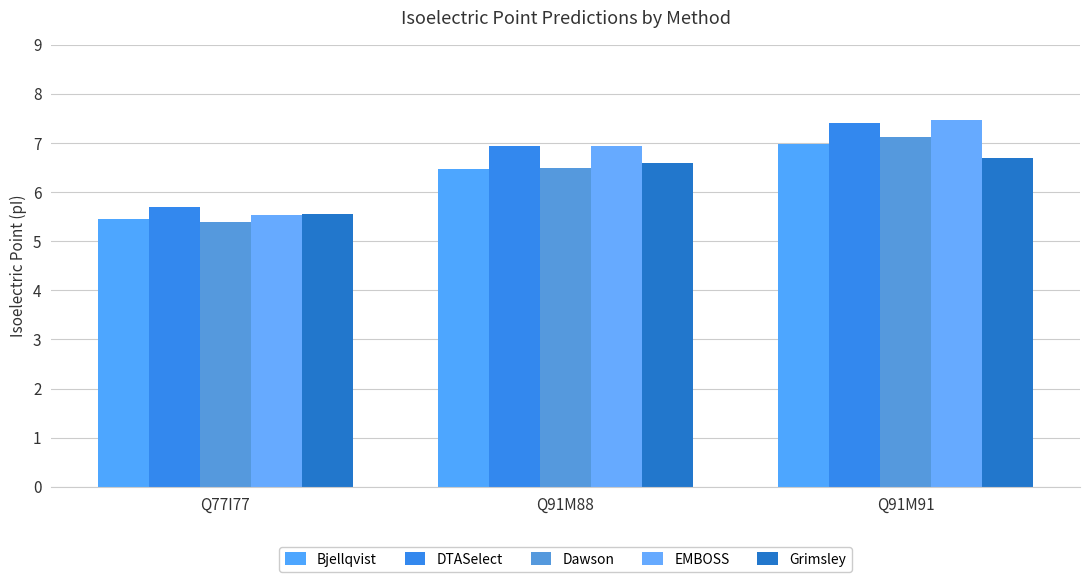

Rank the series by their maximum value, from lowest to highest.

Grimsley, Bjellqvist, Dawson, DTASelect, EMBOSS